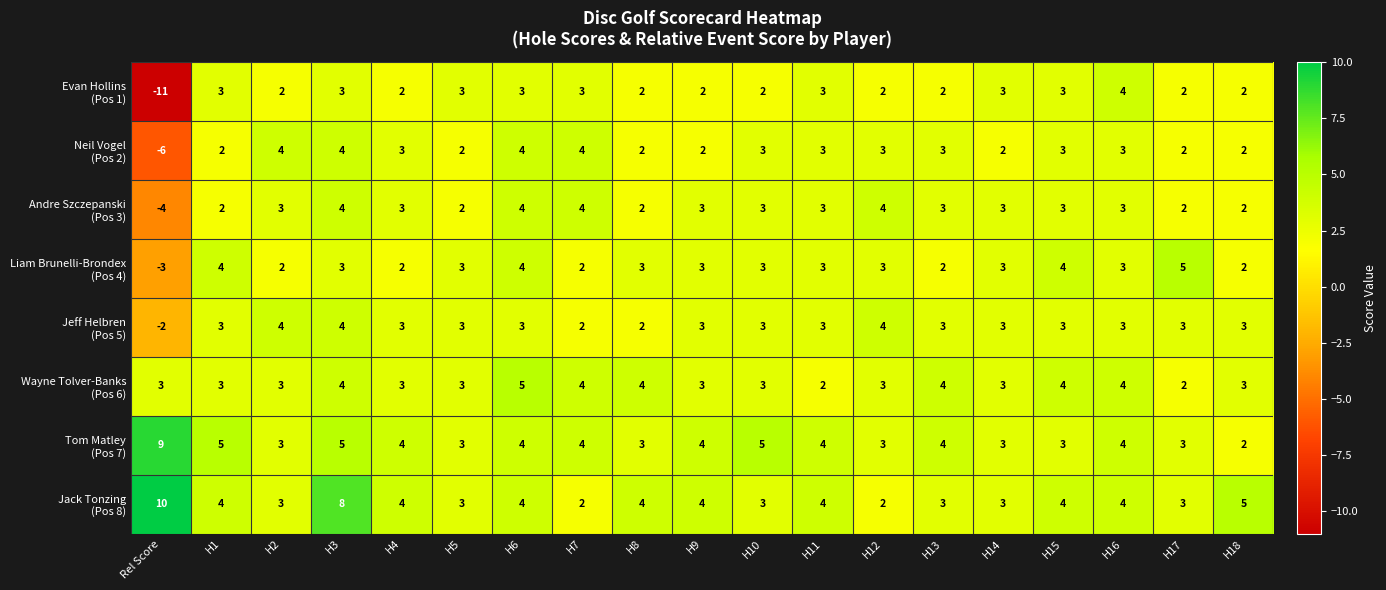

What is the total value across all series at H1?

26